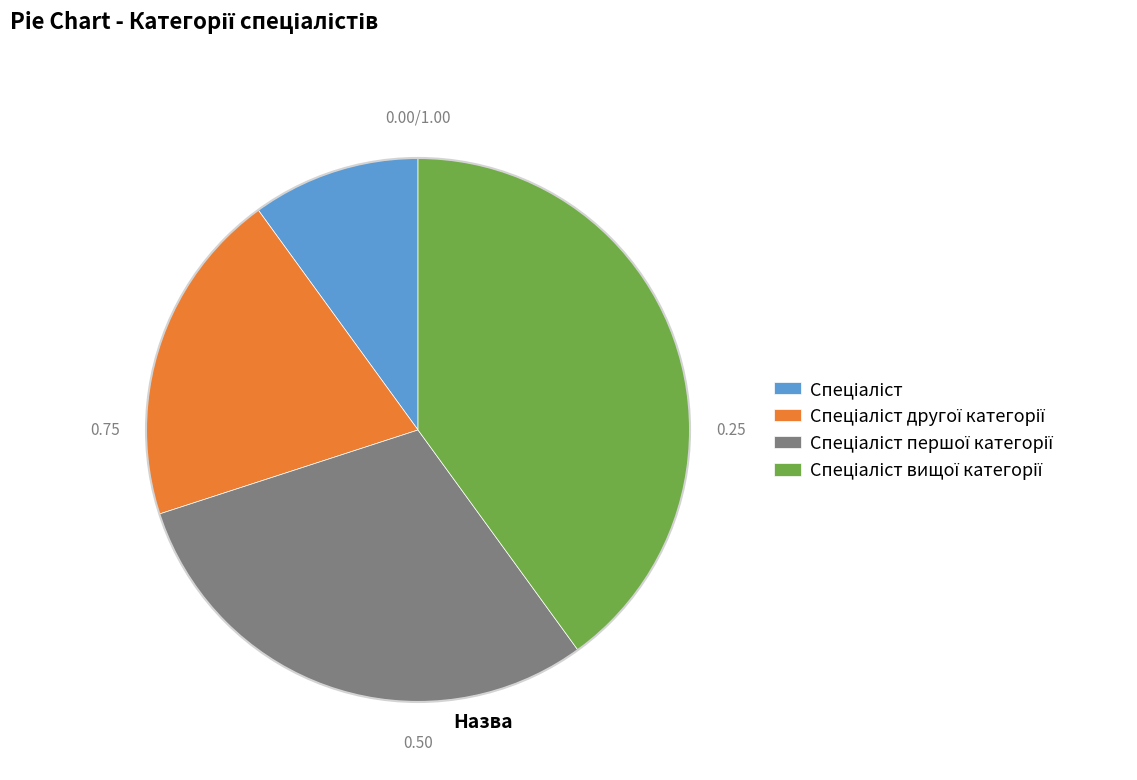

Is there a majority slice in this chart?

No